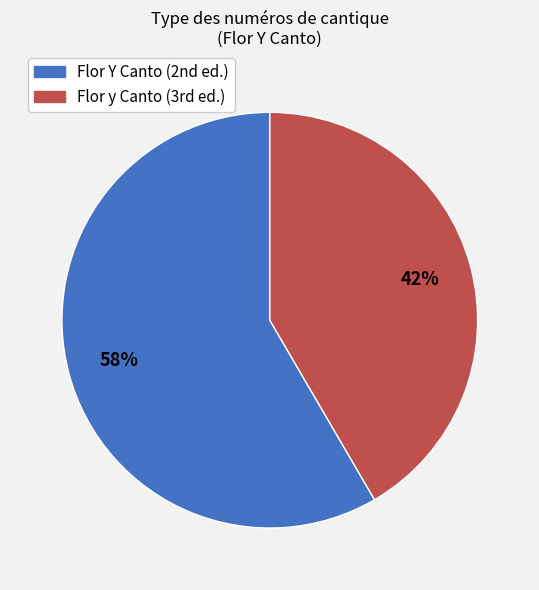

Count the number of slices in the pie.

2